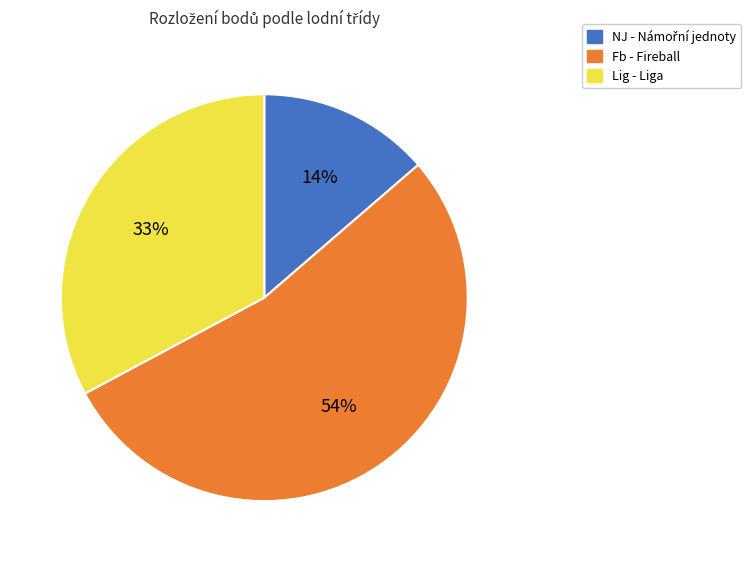

To the nearest percent, what is the difference between the largest and smallest slice percentages?

40%